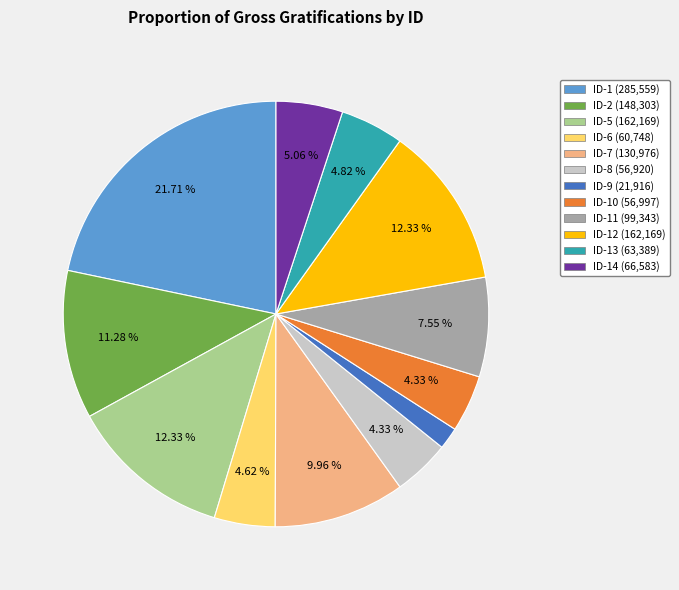

Is there any slice that represents more than half of the pie?

No